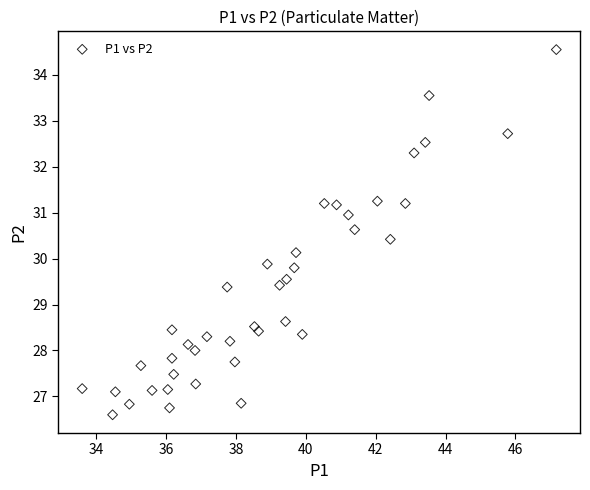

What is the range of X values (max minus min)?

13.6